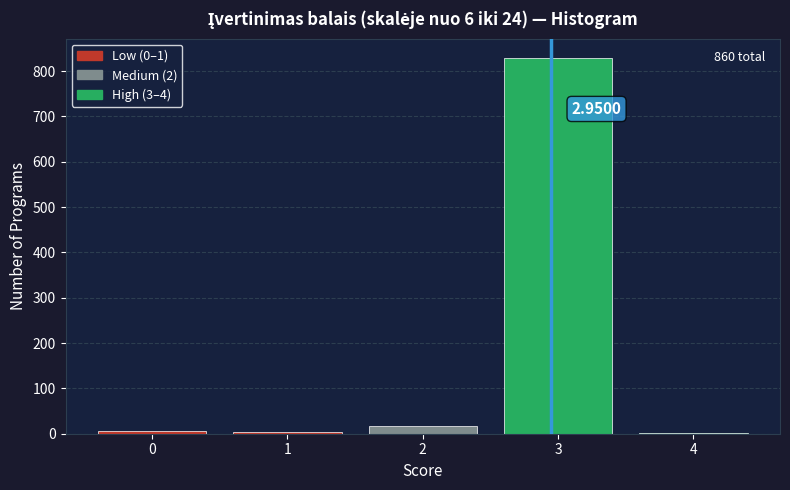

What is the change in value from 2 to 3?

+812